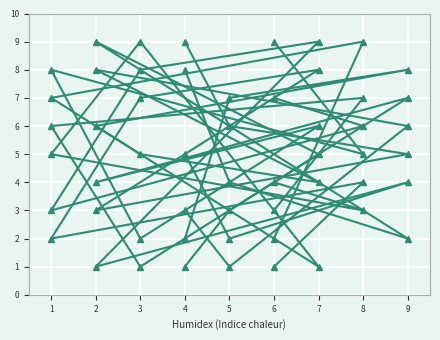

Rank the series by their maximum value, from lowest to highest.

col_9, col_2, col_7, col_8, col_3, col_4